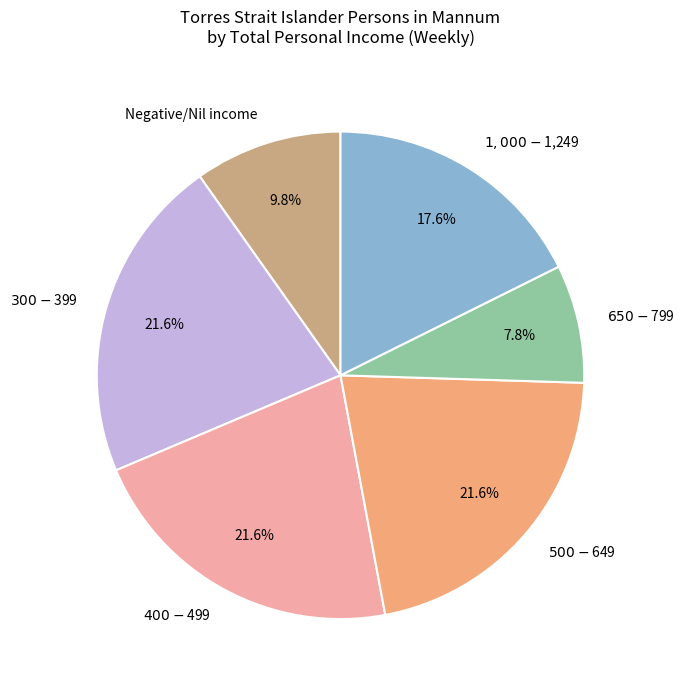

How many slices are in this pie chart?

6